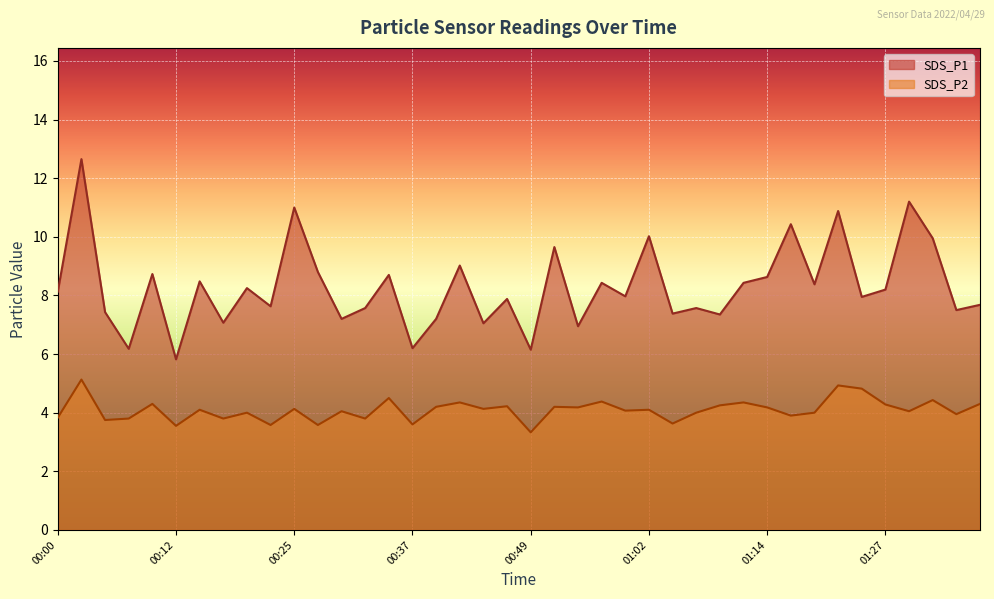

What is the label of the 39th point from the right?

00:03